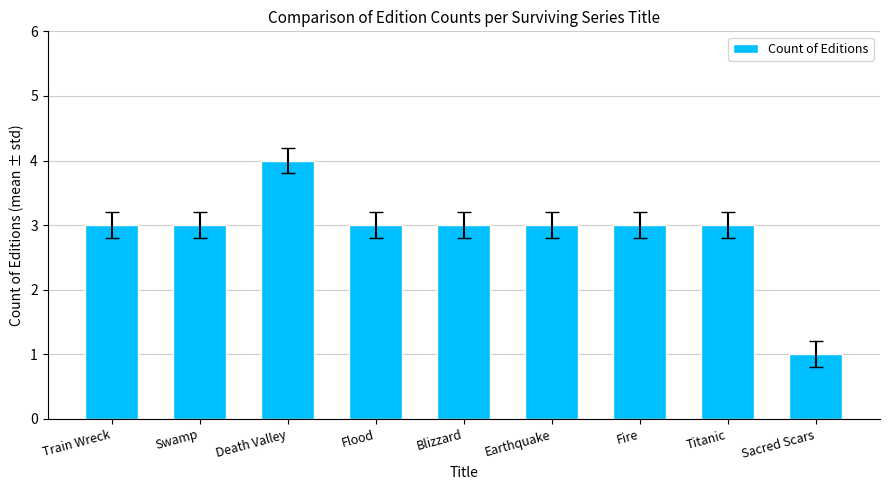

Is it true that the value at Blizzard is 2?

False